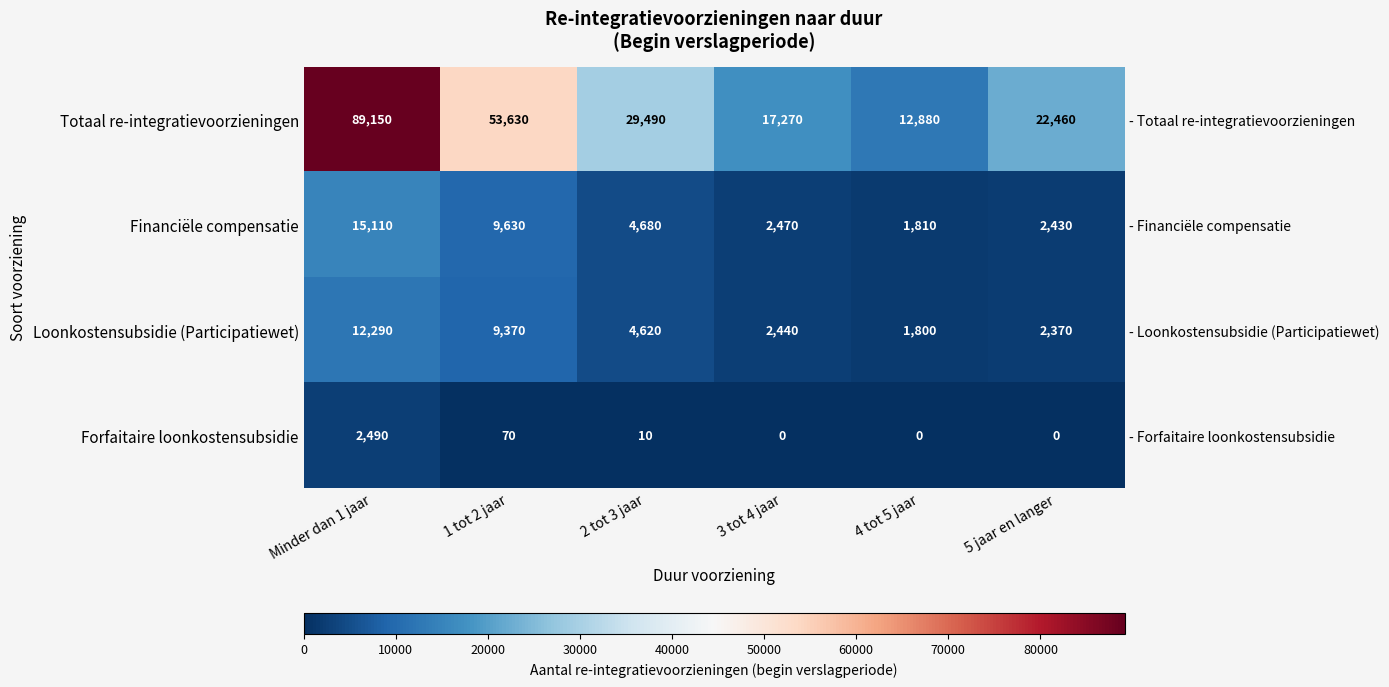

Is it true that Loonkostensubsidie (Participatiewet) equals 13290 at 1 tot 2 jaar?

False